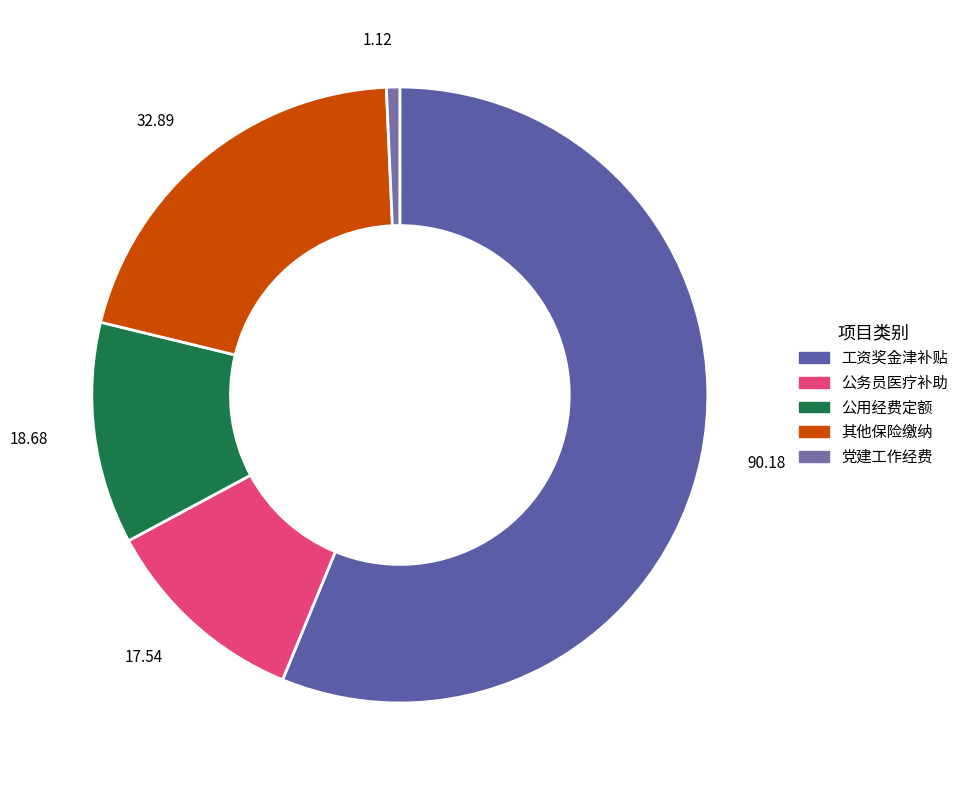

Rank the categories by value from highest to lowest.

工资奖金津补贴, 其他保险缴纳, 公用经费定额, 公务员医疗补助, 党建工作经费